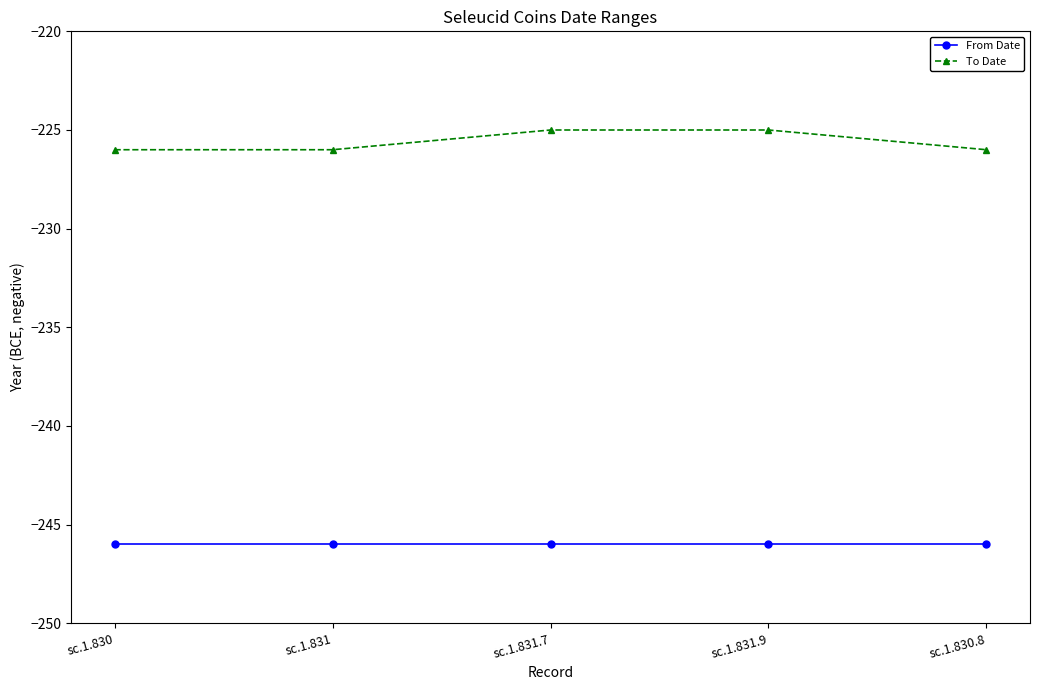

What is the total value across all series at sc.1.831.9?

-471